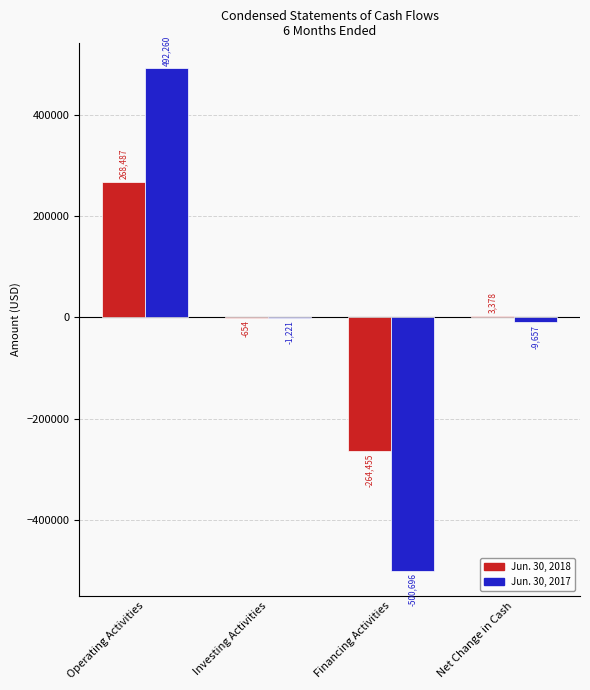

At which category is the sum across all series the highest?

Operating Activities